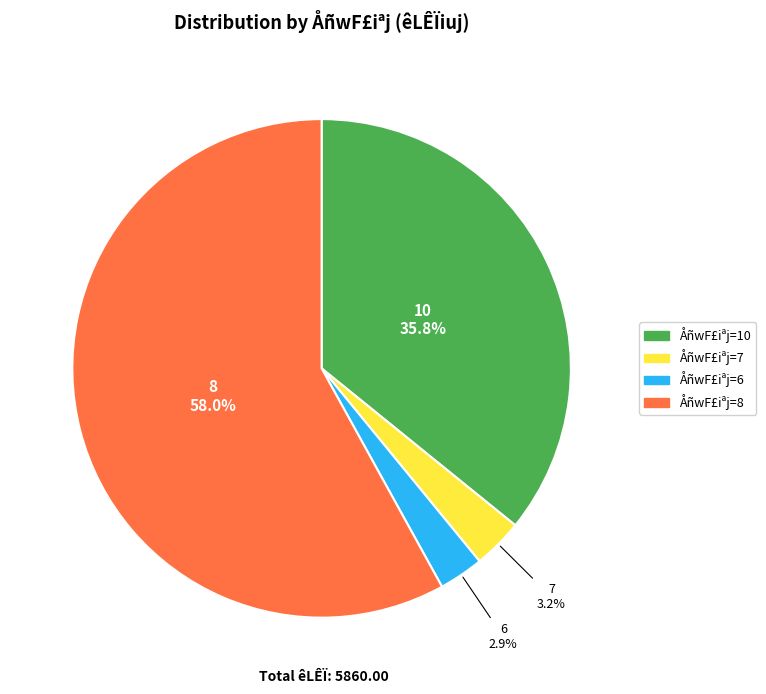

To the nearest percent, what is the average slice percentage?

25%